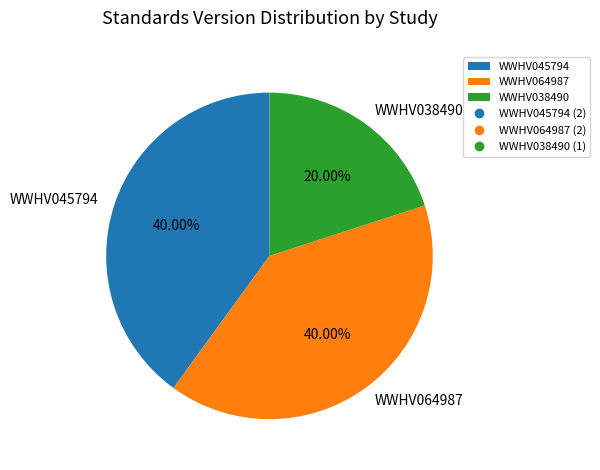

To the nearest percent, what is the difference between the largest and smallest slice percentages?

20%